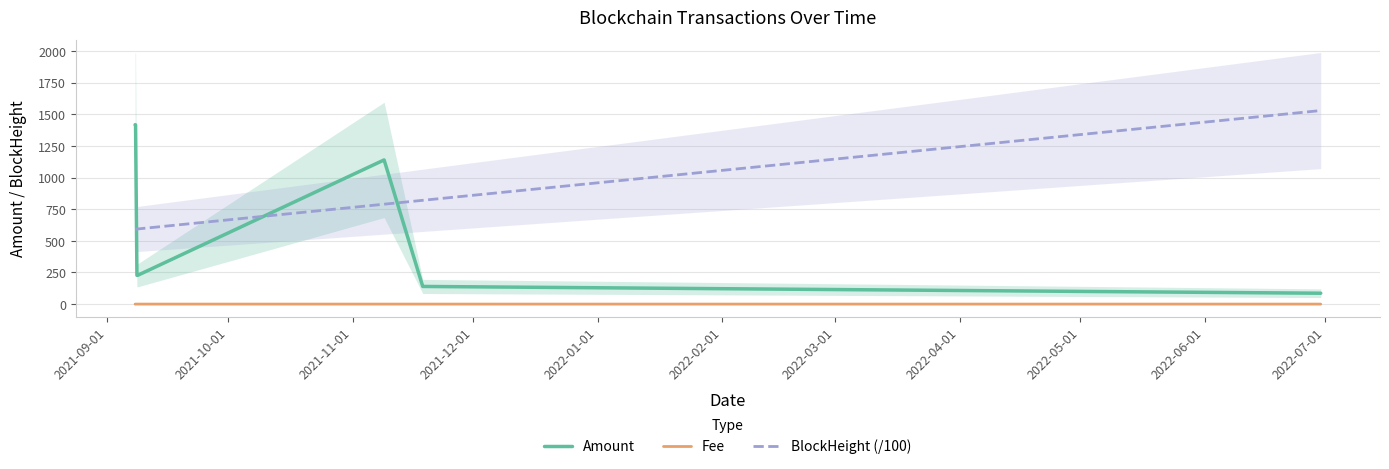

What is the maximum value for Amount?

1417.4